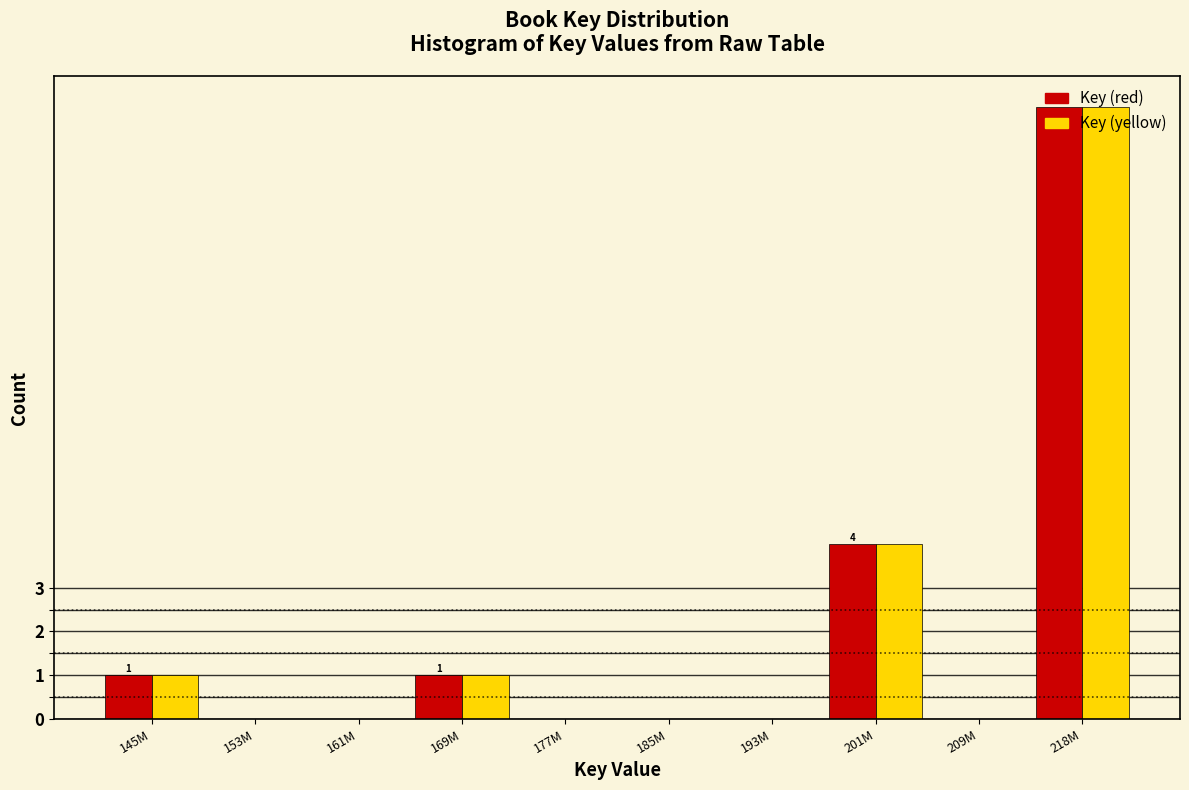

At which label is Key (red) closest to 7?

201M